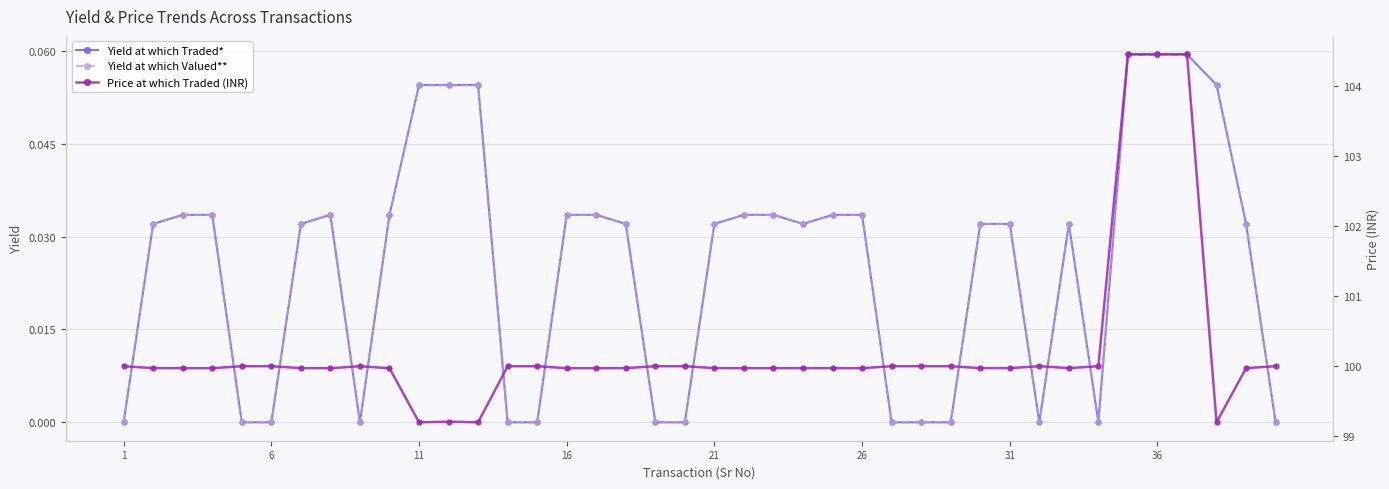

Rank the series by their maximum value, from lowest to highest.

Yield at which Valued**, Yield at which Traded*, Price at which Traded (INR)